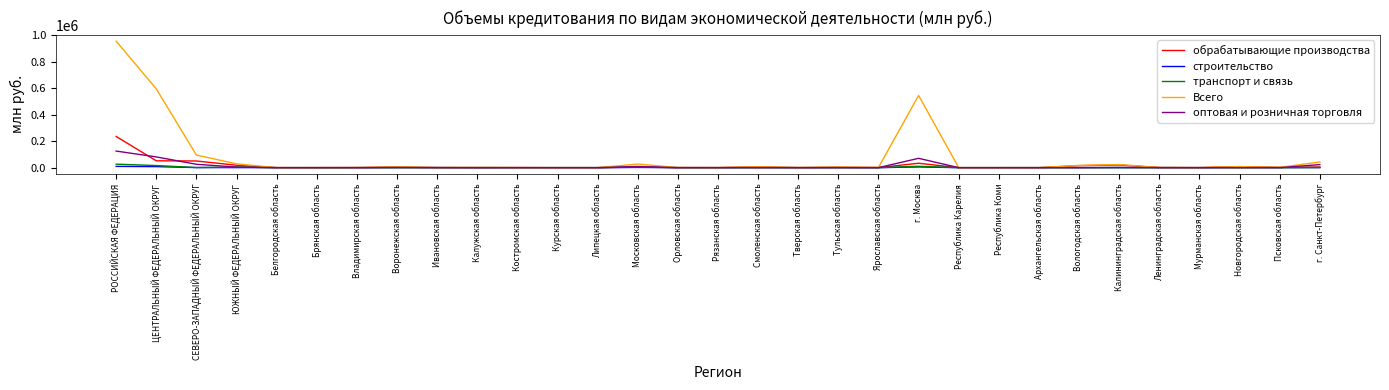

Which series has the widest spread of values?

Всего